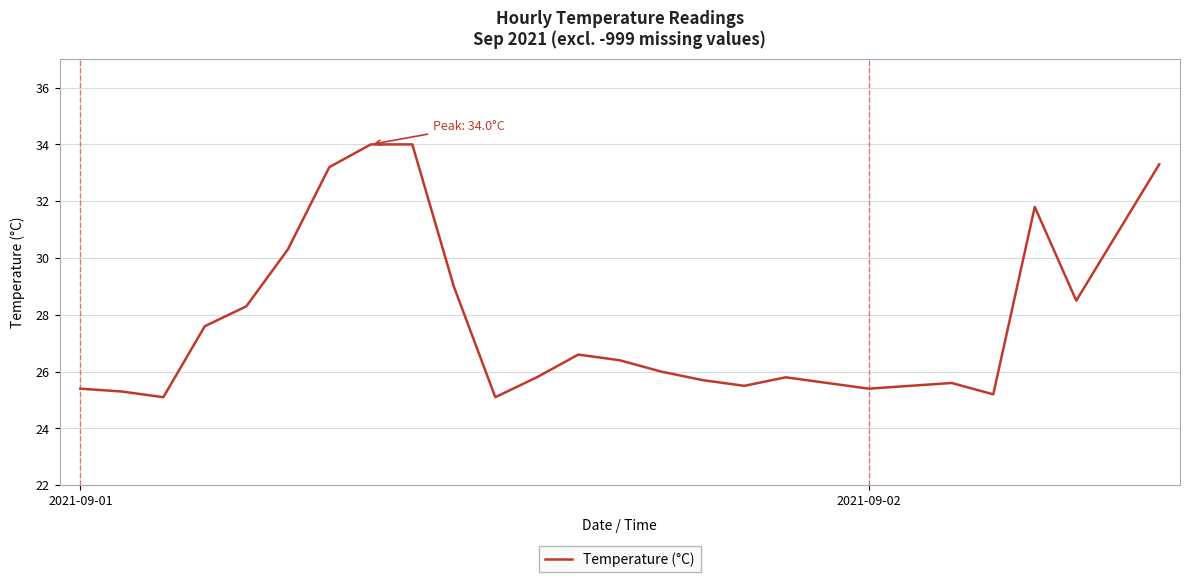

What is the minimum value shown in the chart?

25.1